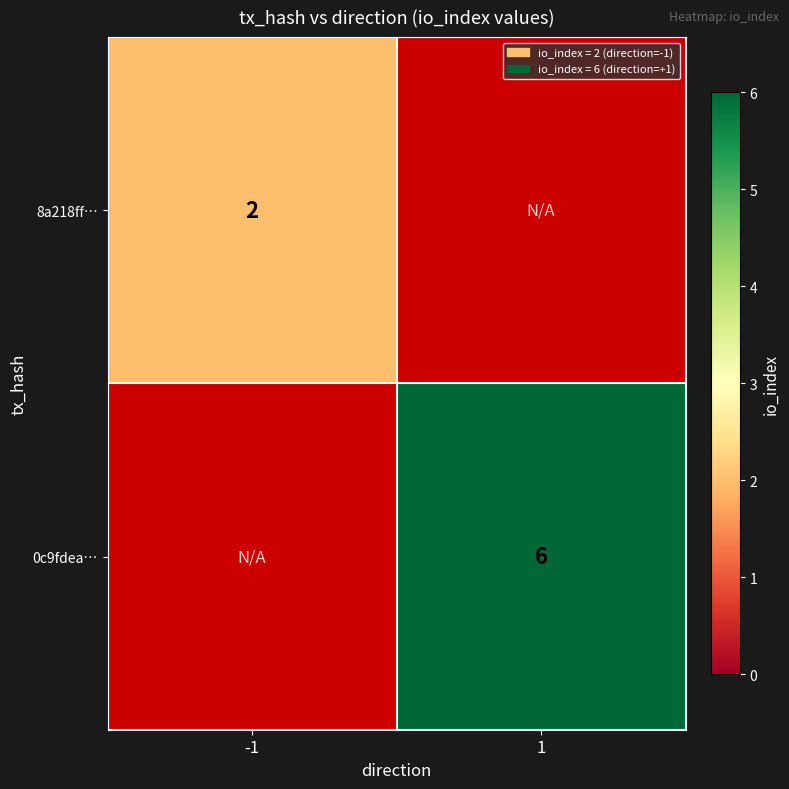

Is the value of 0c9fdea… at 1 greater than the value of 8a218ff… at -1?

Yes